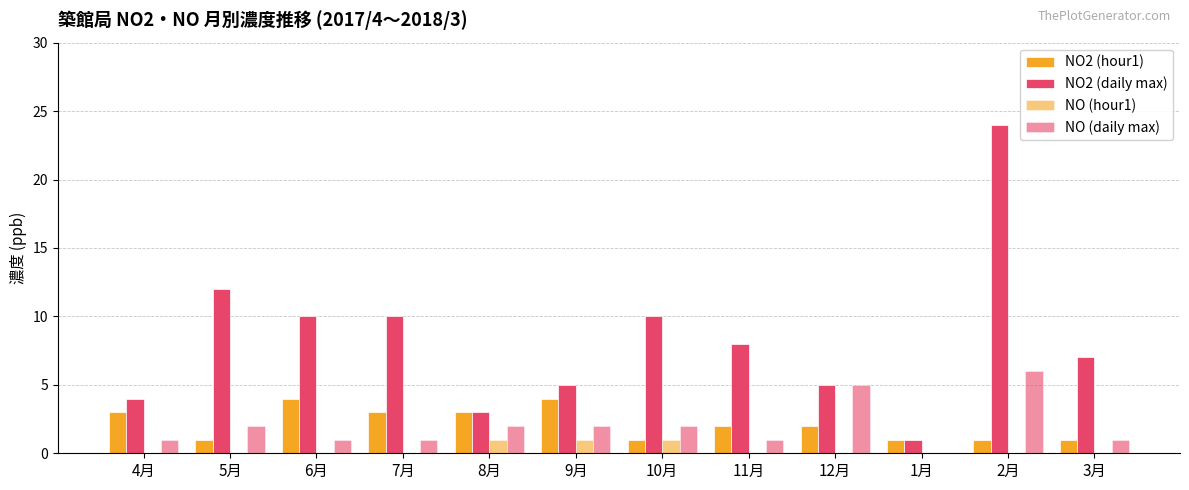

At how many categories does at least one series exceed 7?

6